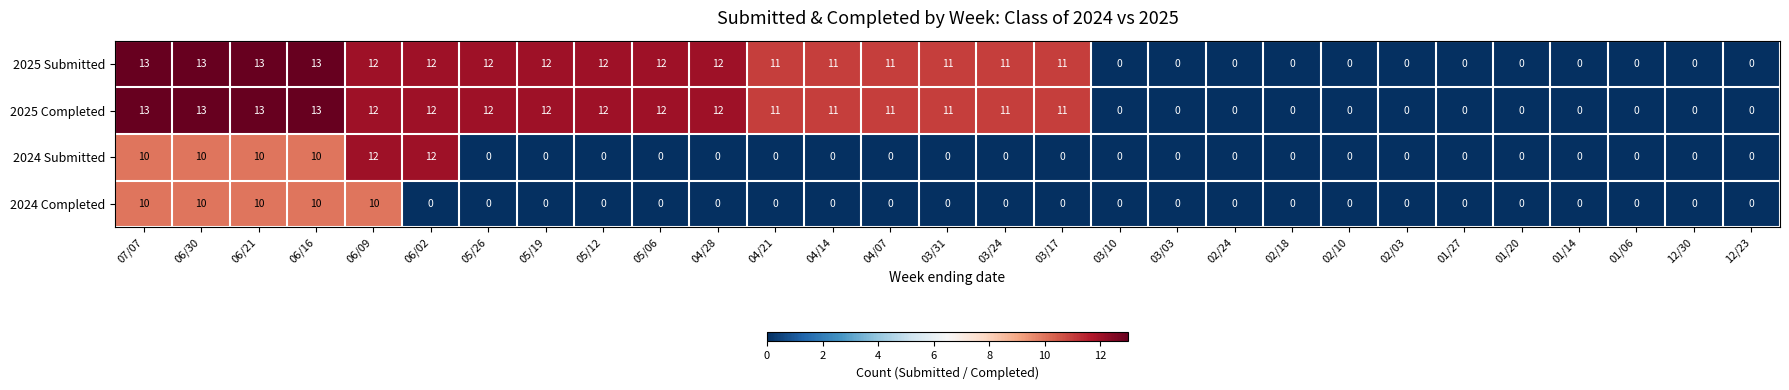

What is the sum of the 2025 Submitted values at 05/12 and 01/27?

12